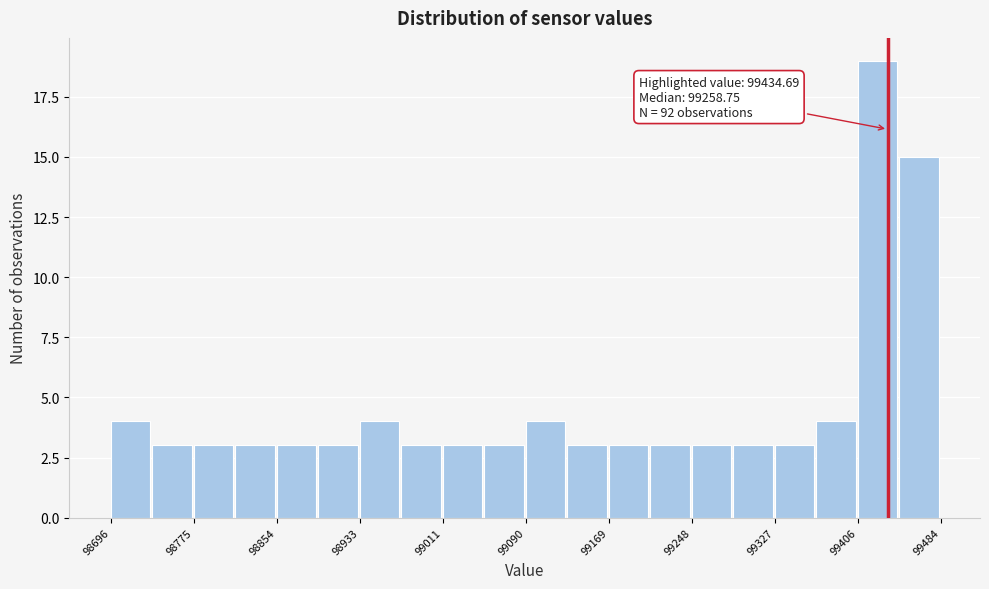

Around what value on the x-axis is the tallest bar? Give the approximate position of its centre, as read against the axis.

99420